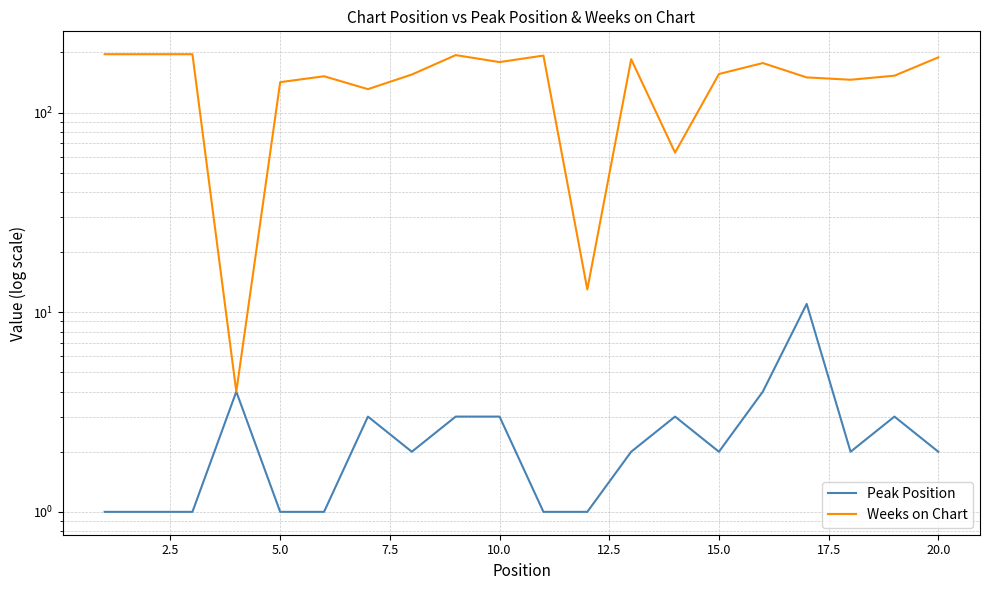

What is the greatest value displayed?

196